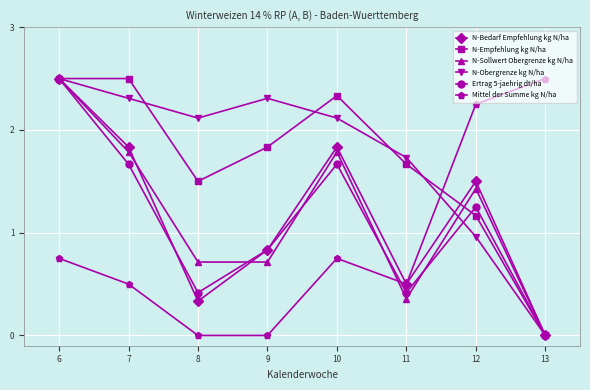

What is the sum of the N-Obergrenze kg N/ha values at 6 and 7?

4.8